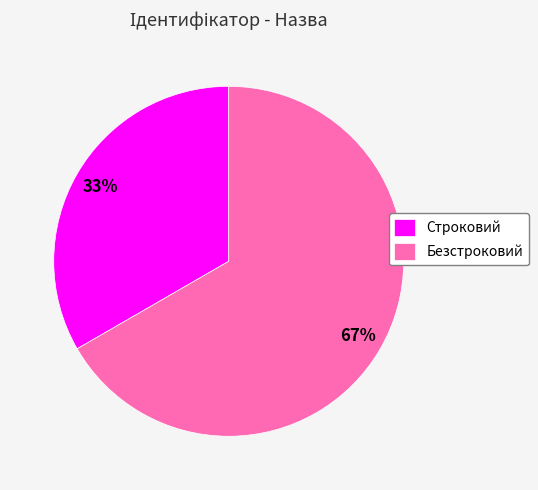

To the nearest percent, what is the combined percentage of Строковий and Безстроковий?

100%